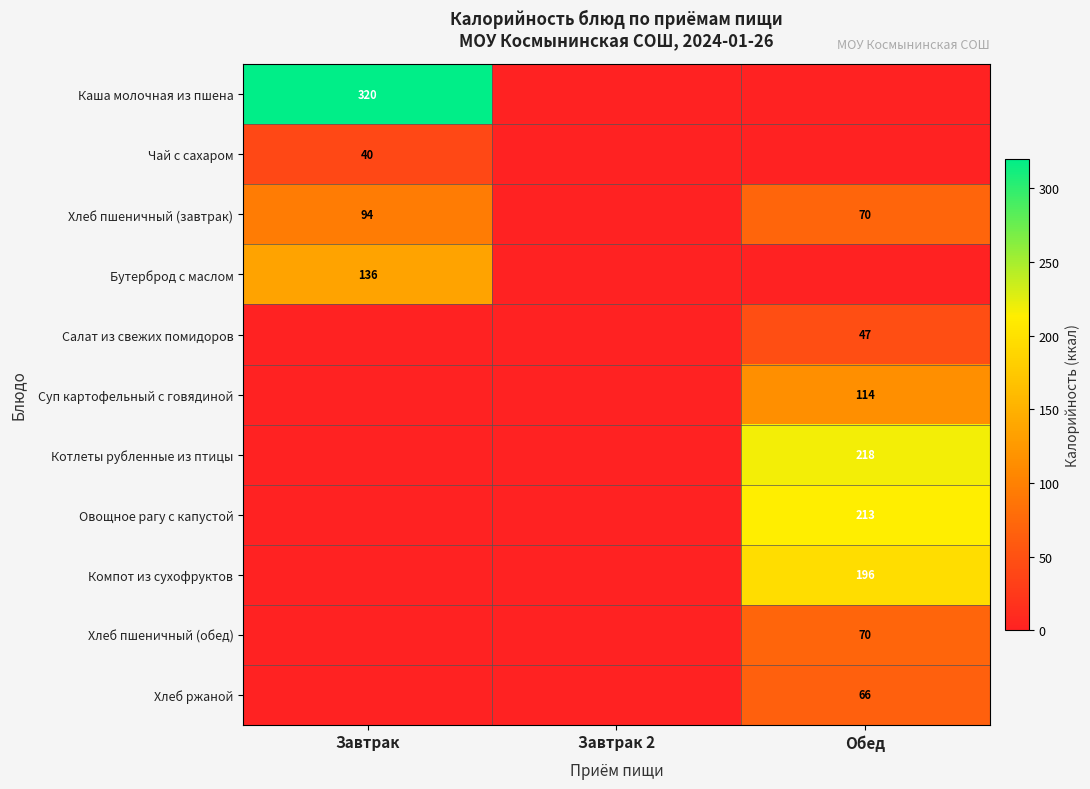

What is the total value across all series at Завтрак?

590.0